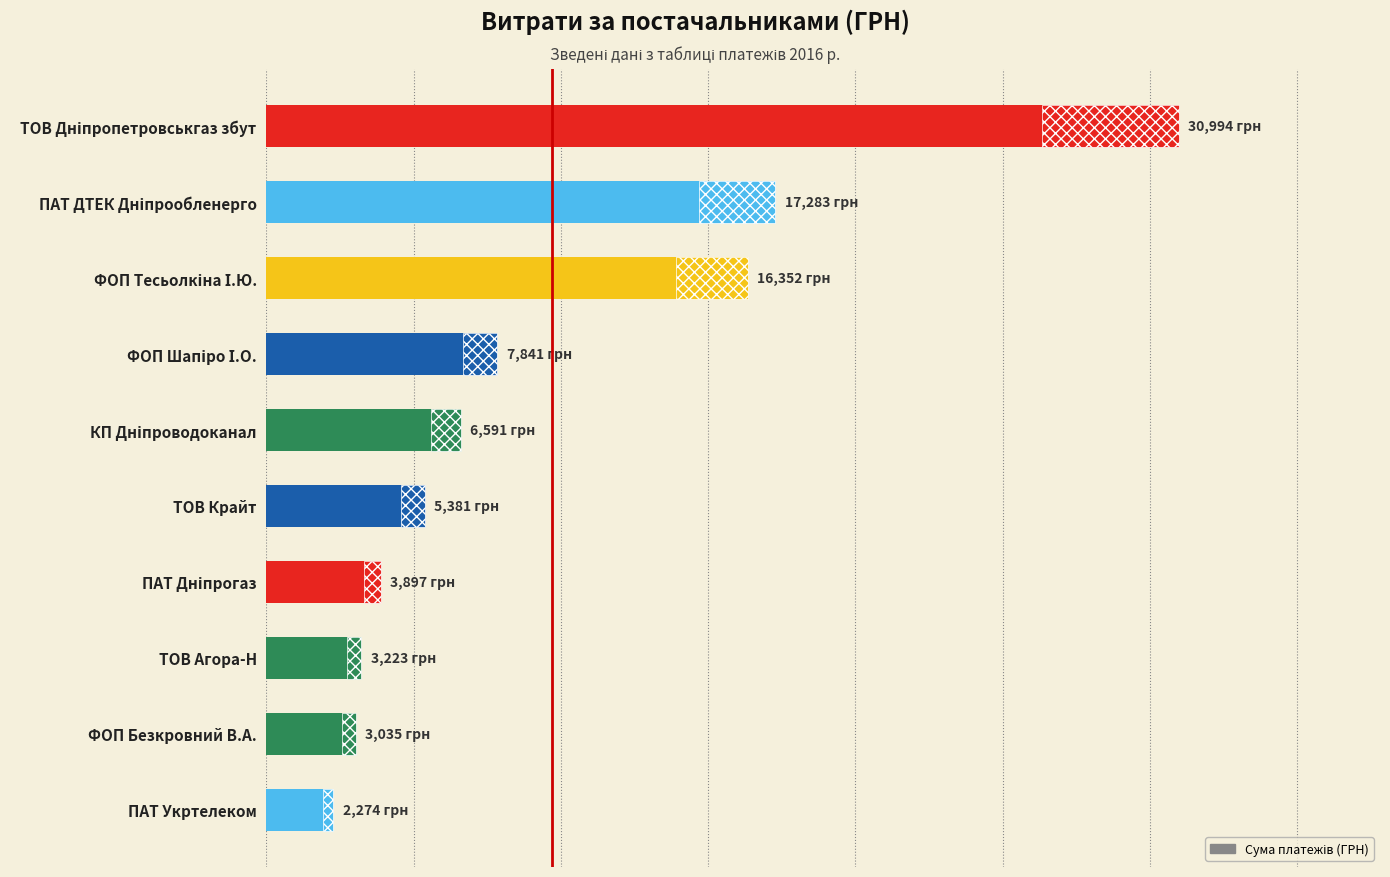

What is the value of the 8th bar from the left?

3223.4